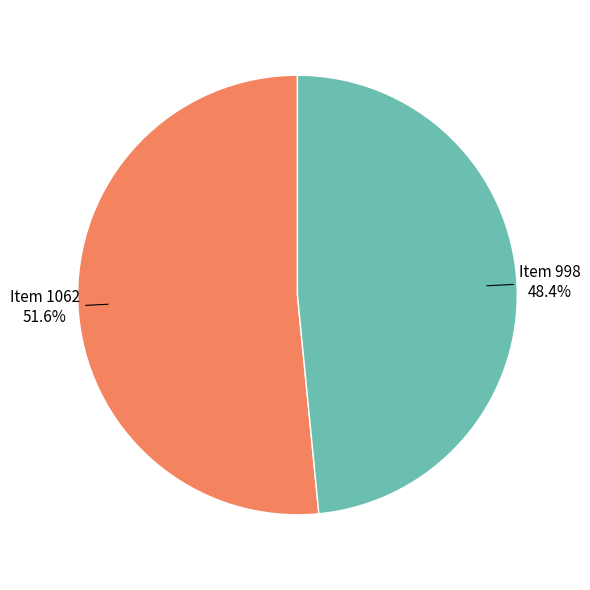

Does Item 1062 represent more than half of the total?

Yes